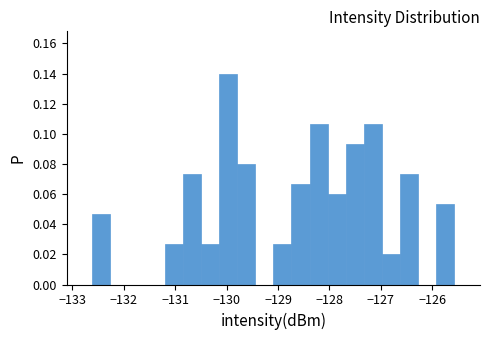

Around what value on the x-axis is the tallest bar? Give the approximate position of its centre, as read against the axis.

-130.0